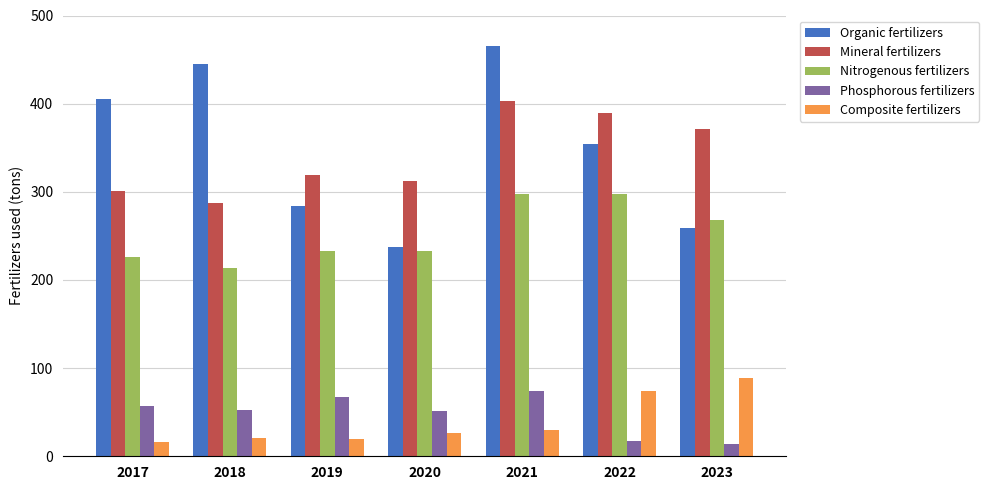

At how many categories does at least one series exceed 309?

7